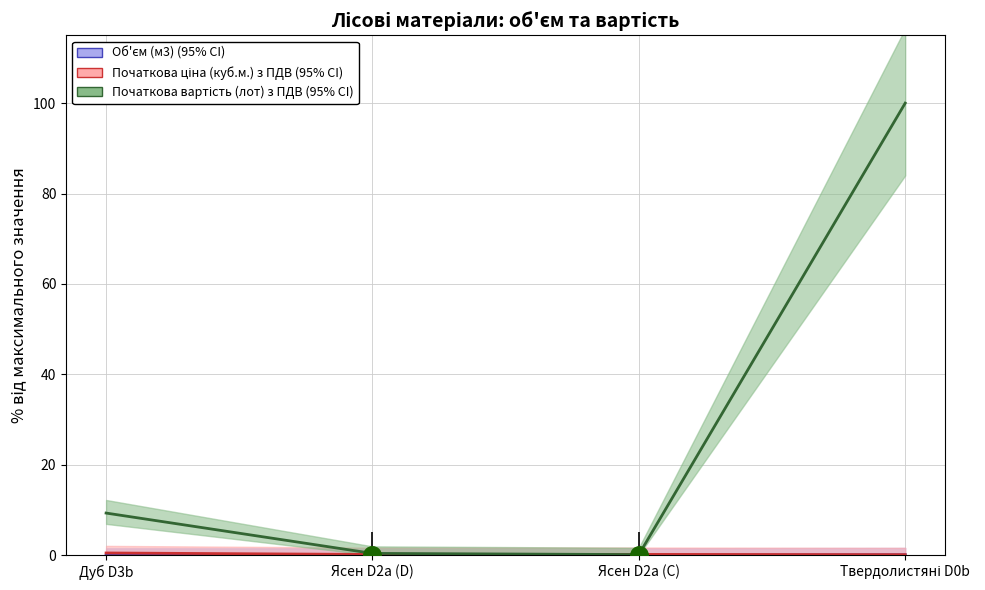

At which category is the sum across all series the highest?

Твердолистяні D0b